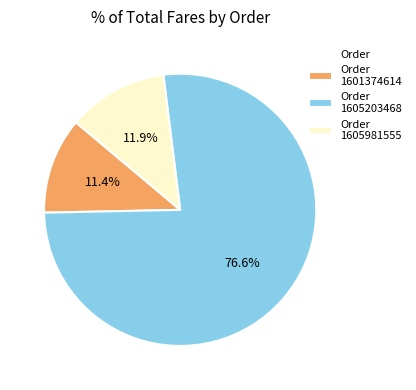

Does any single category account for the majority?

Yes